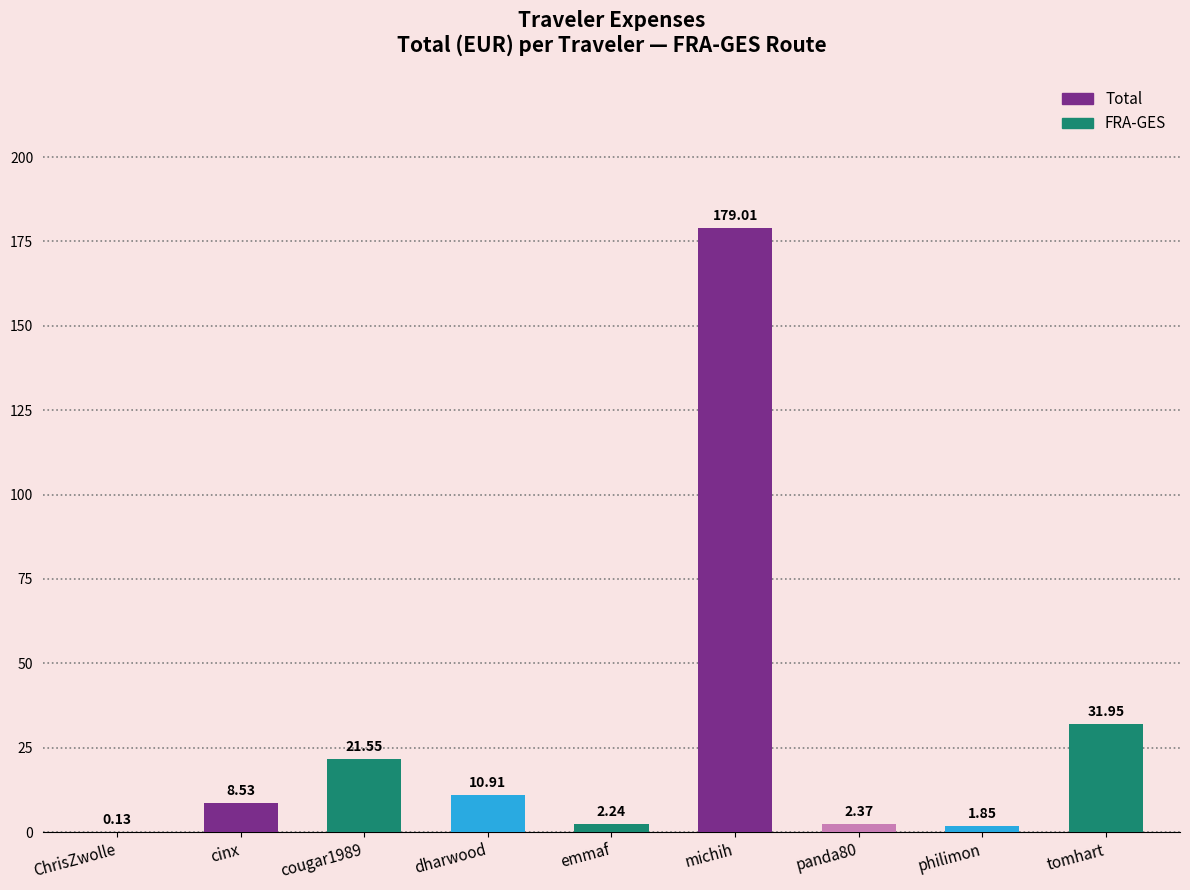

What is the change in value from emmaf to michih?

+176.8